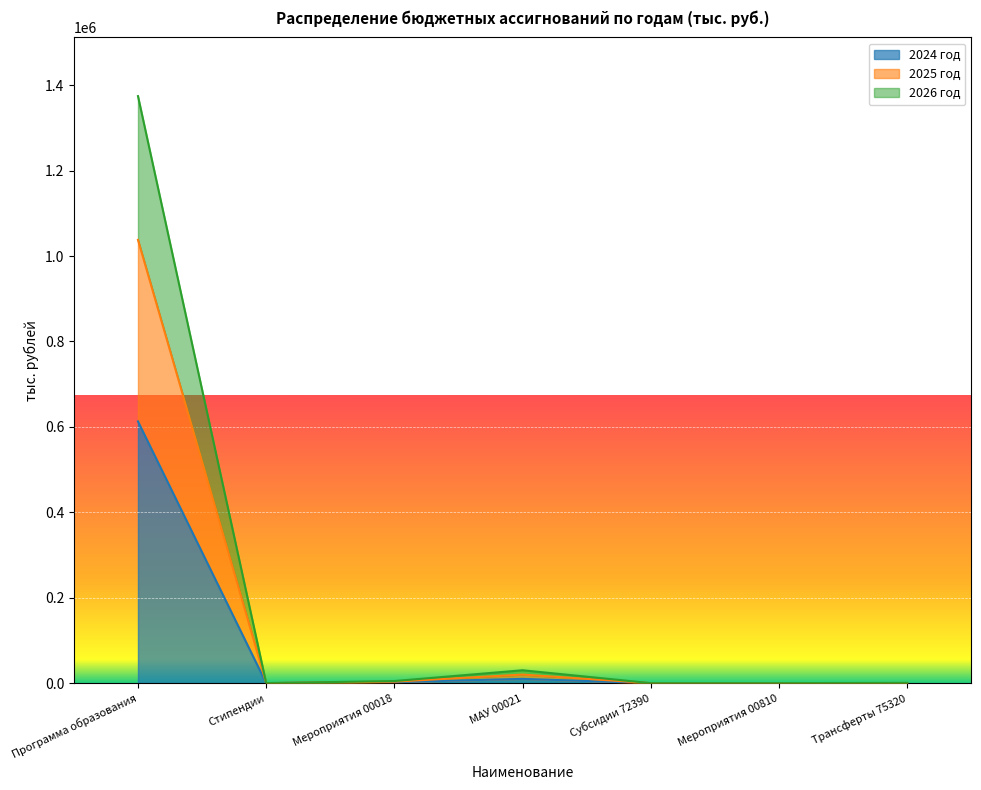

At which category does 2026 год reach its first local peak?

МАУ 00021